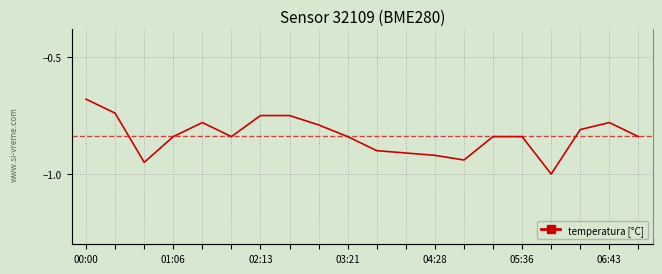

How many interior local valleys (lower than both neighbors) does the data have?

4